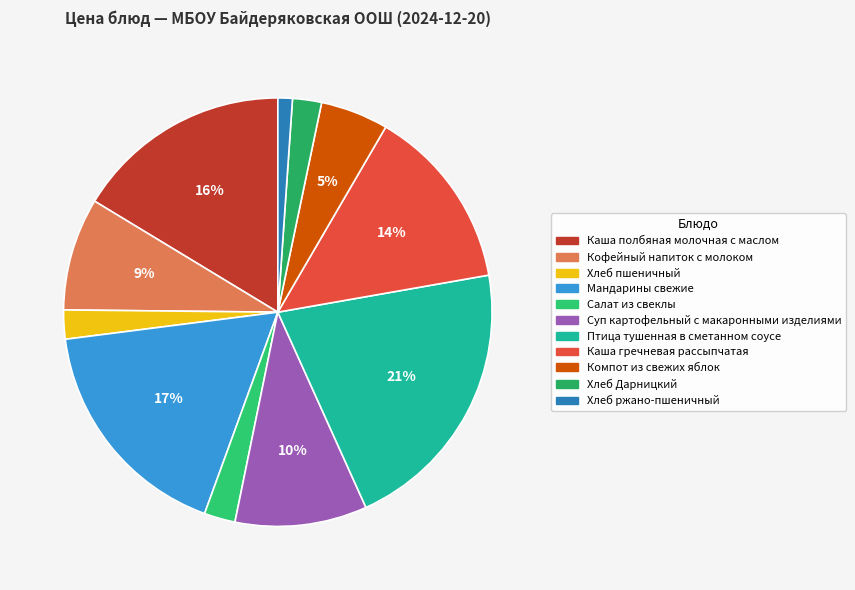

Is it true that Птица тушенная в сметанном соусе is 13% of the pie?

False